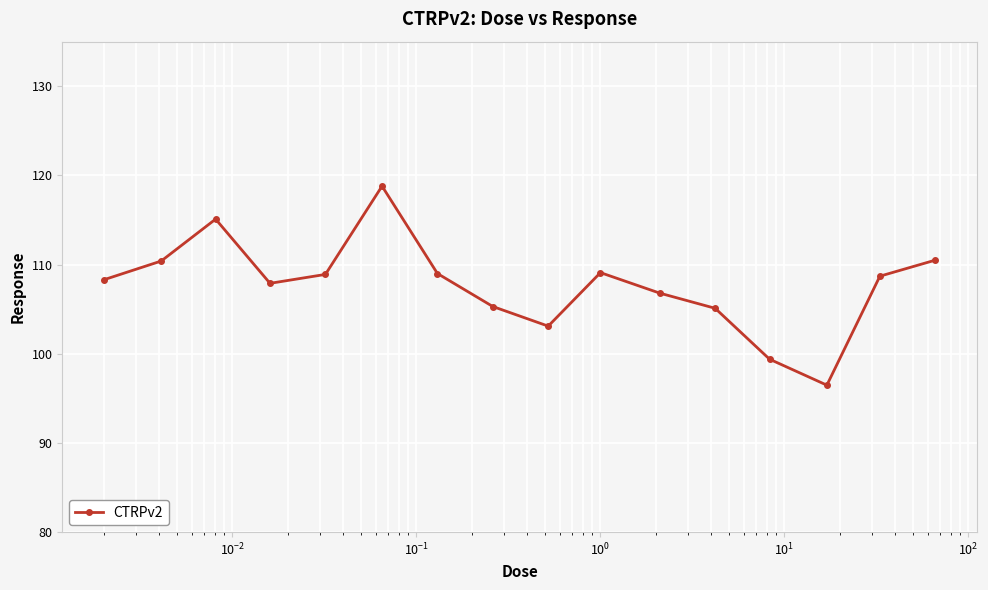

What is the value of the 11th point from the left?

106.8